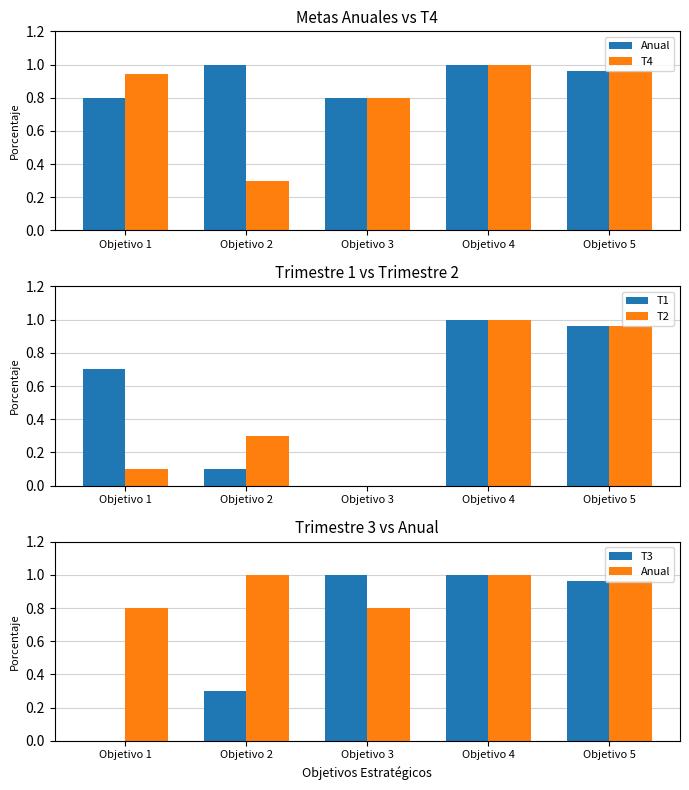

How many data points in T1 are above 0?

4